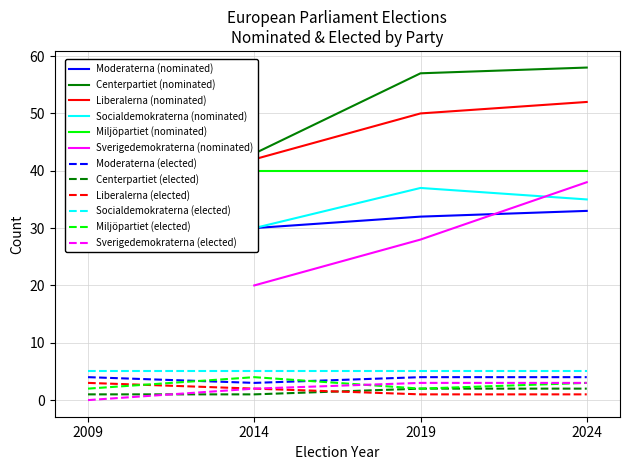

Which has a higher value, 4 or 2009?

2009